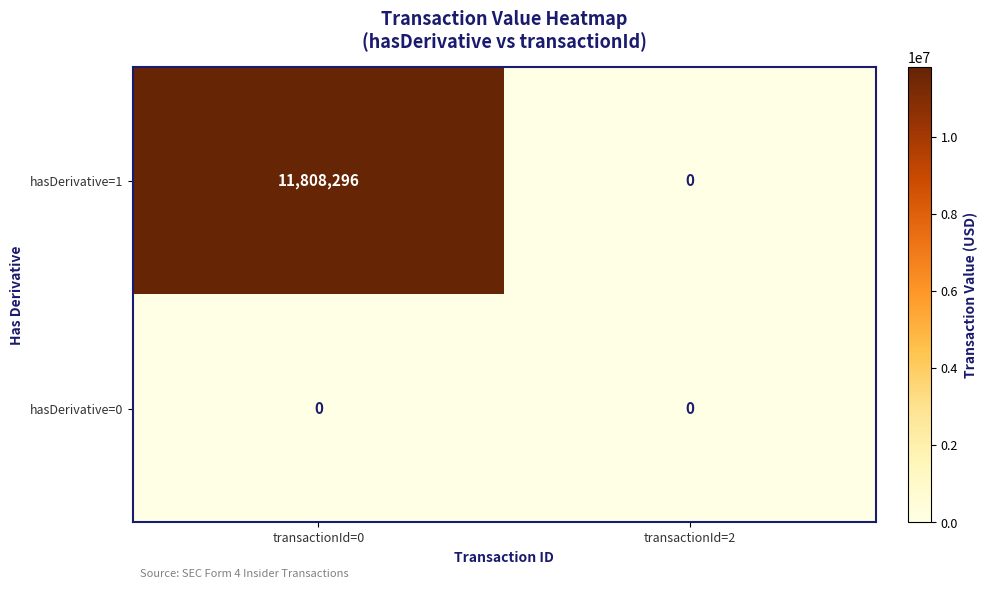

Reading left to right, list all the values displayed in this chart.

hasDerivative=1: transactionId=0=11808296	transactionId=2=0
hasDerivative=0: transactionId=0=0	transactionId=2=0